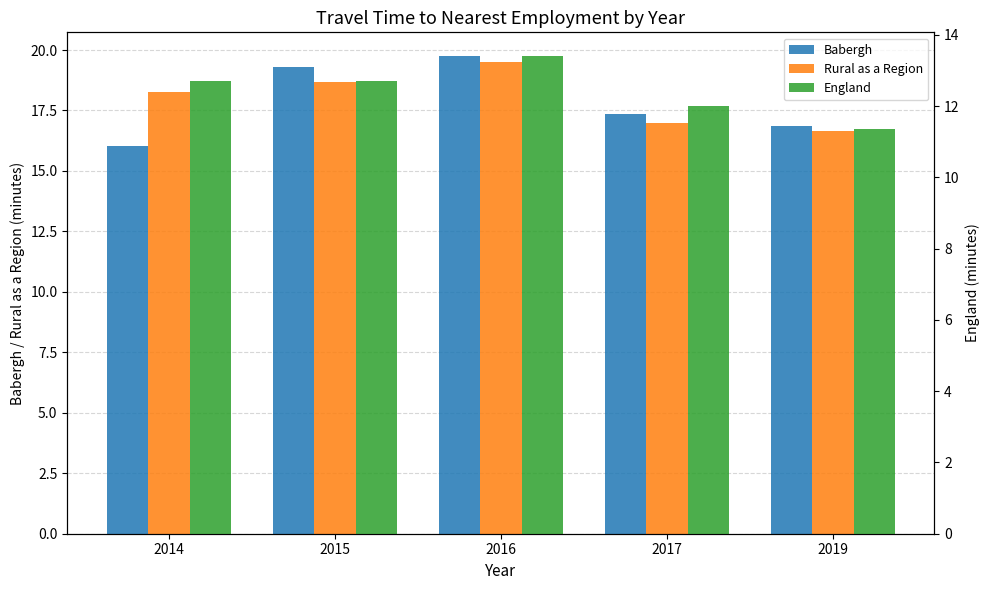

Which series has the widest spread of values?

Babergh